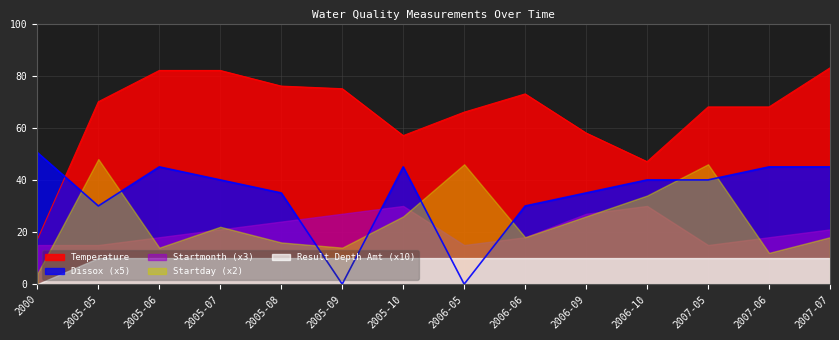

True or false: Result Depth Amt has more than 0 interior local peaks.

False